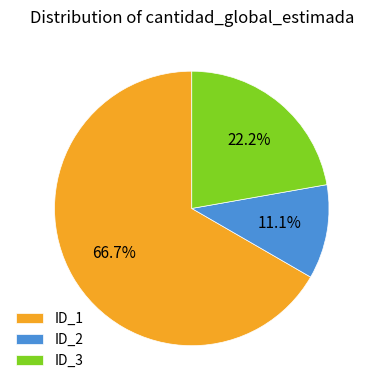

Which has a higher value, ID_3 or ID_1?

ID_1